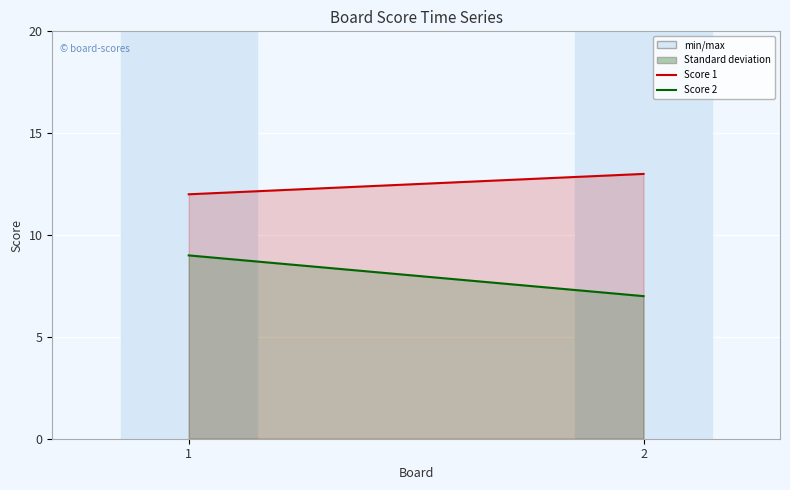

How many Score 2 values are between 7 and 9?

2